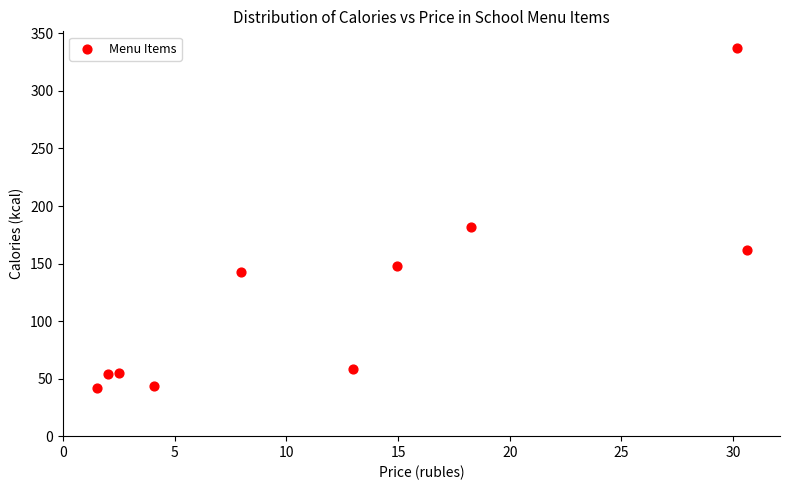

What is the average Y value?

122.5